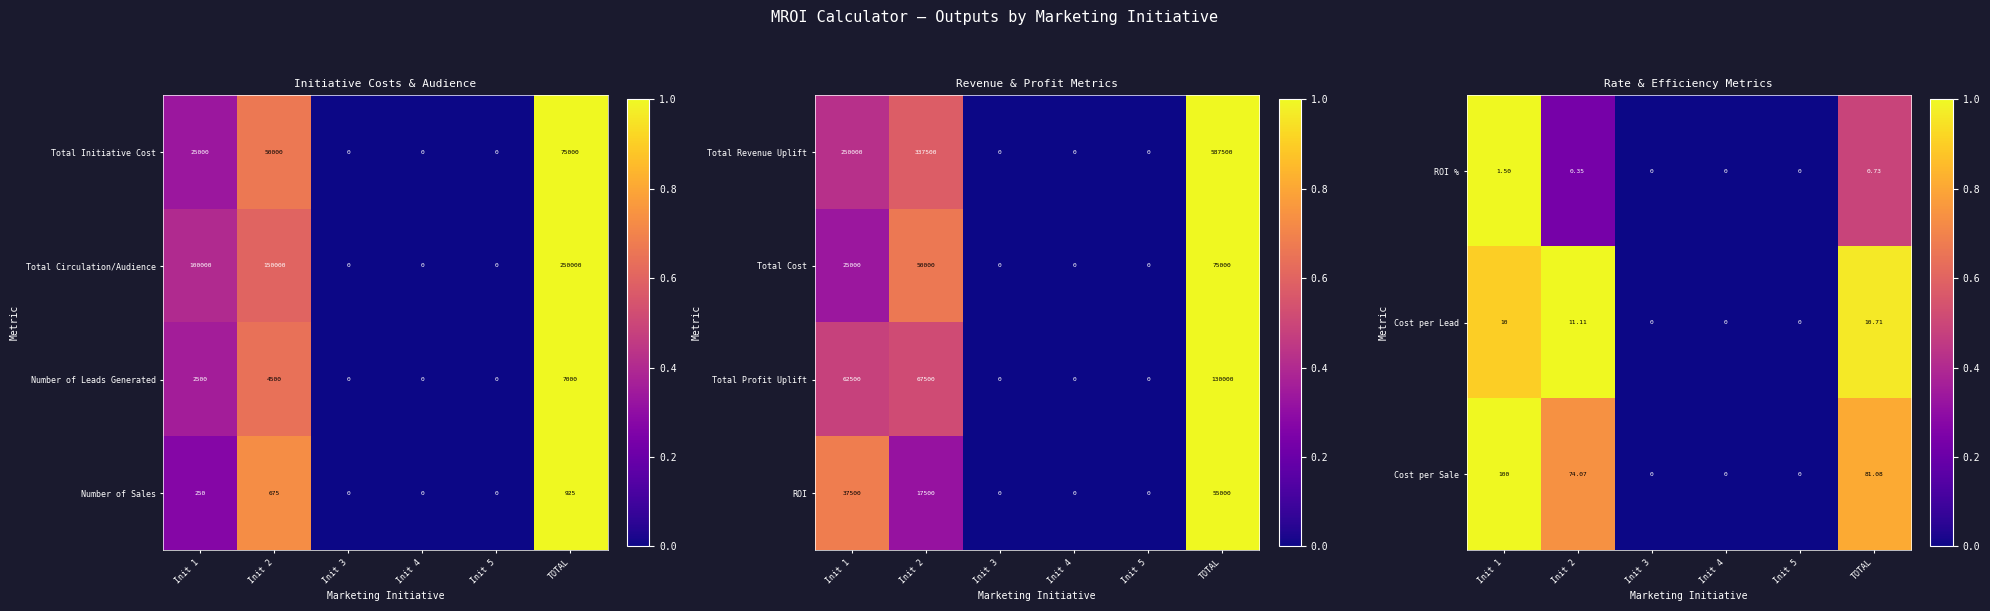

True or false: Total Cost has a value of 0 at Init 4.

True